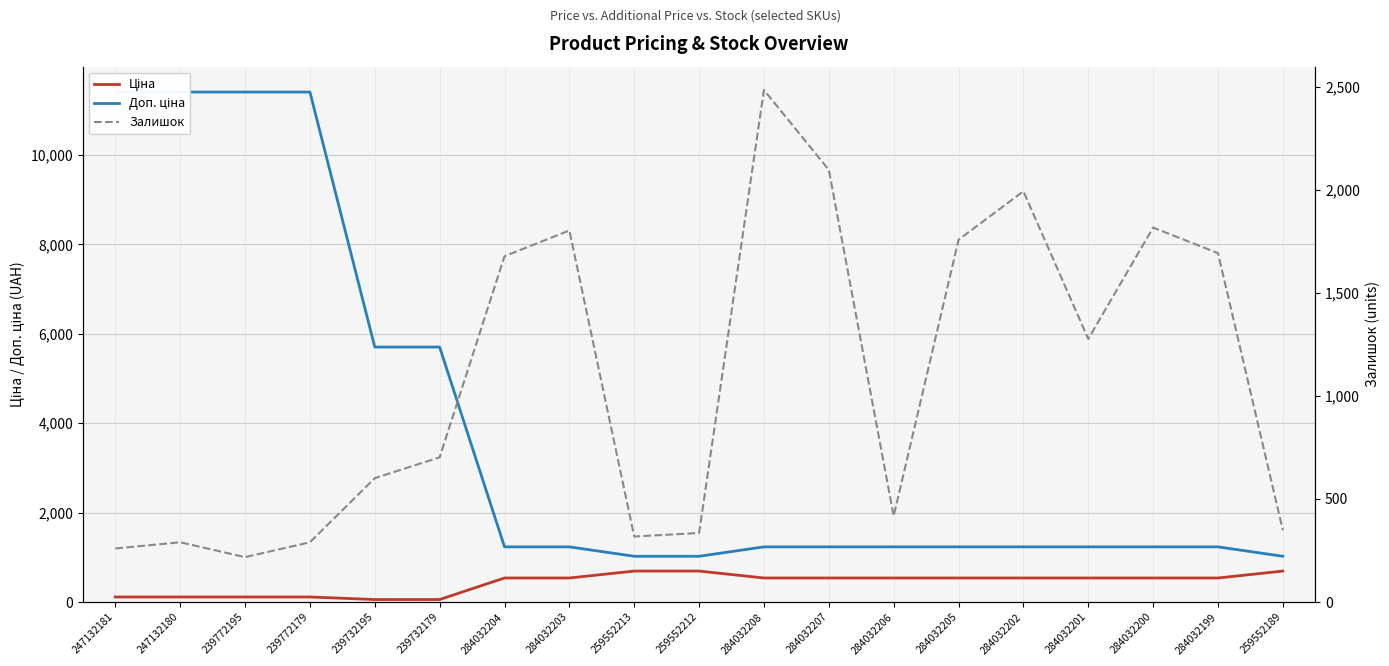

At how many categories does at least one series exceed 10719?

4